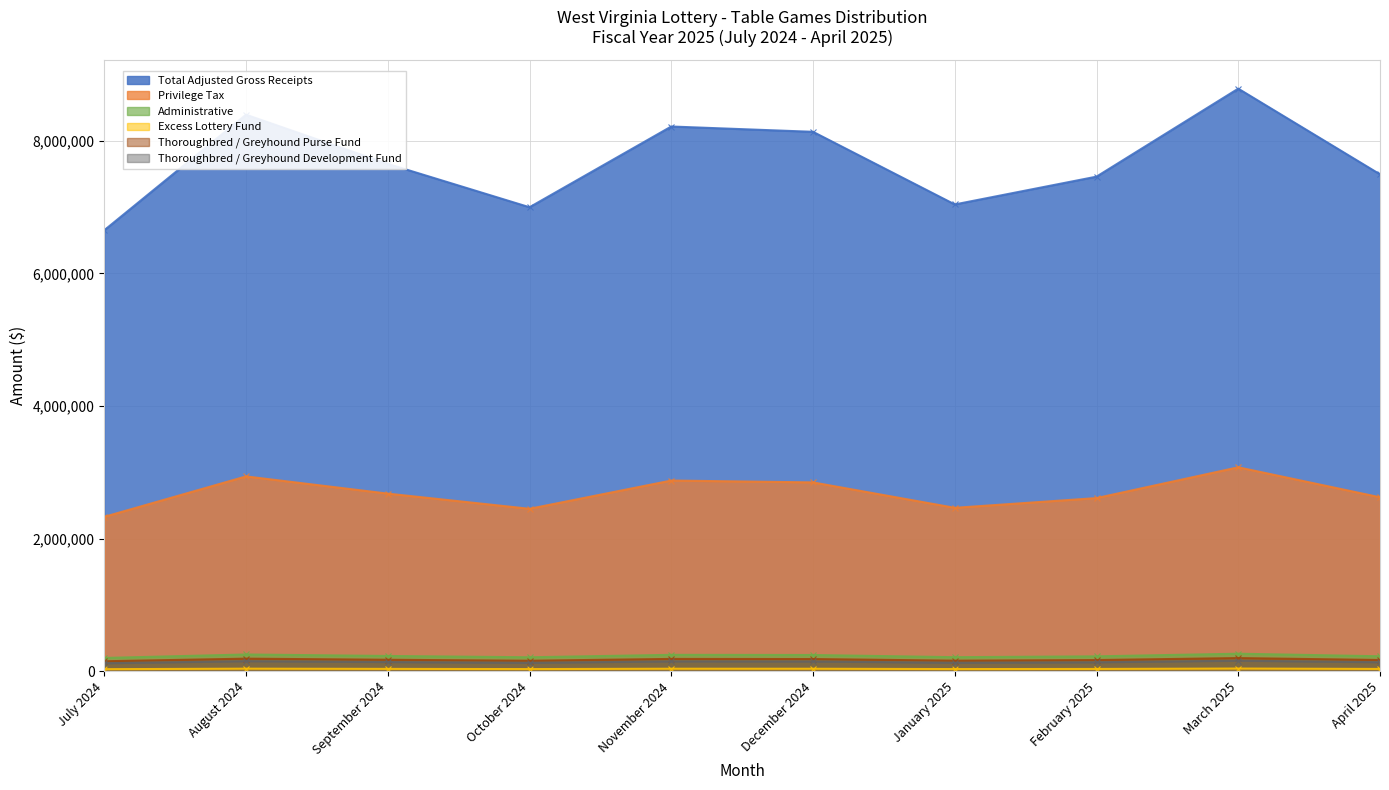

List the series in order of their peak value, highest first.

Total Adjusted Gross Receipts, Privilege Tax, Administrative, Thoroughbred / Greyhound Purse Fund, Thoroughbred / Greyhound Development Fund, Excess Lottery Fund